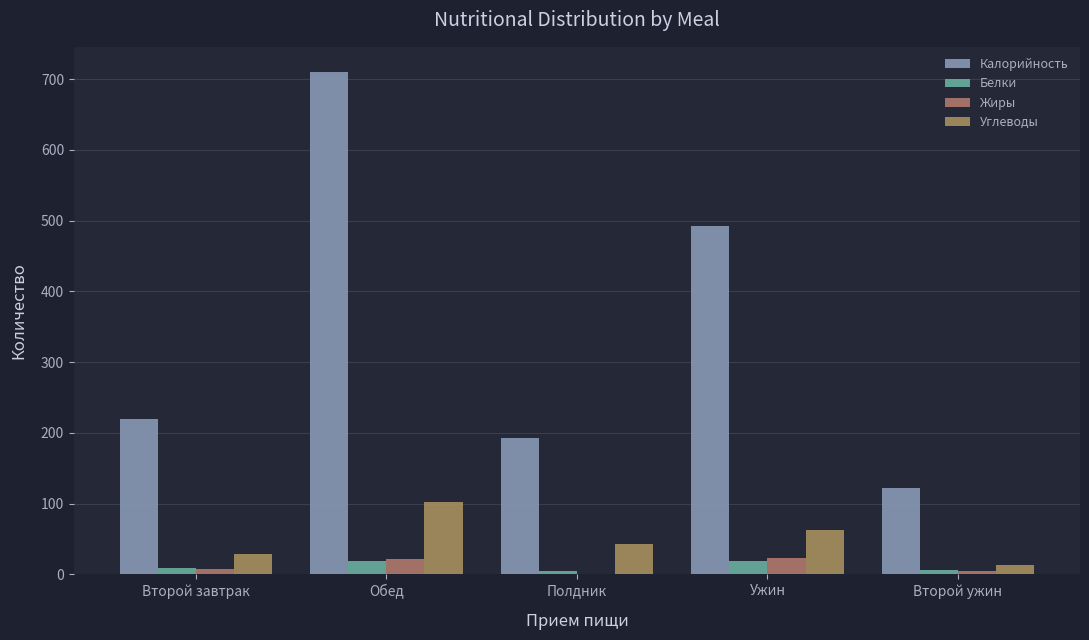

What is the average value of the Калорийность series?

347.0